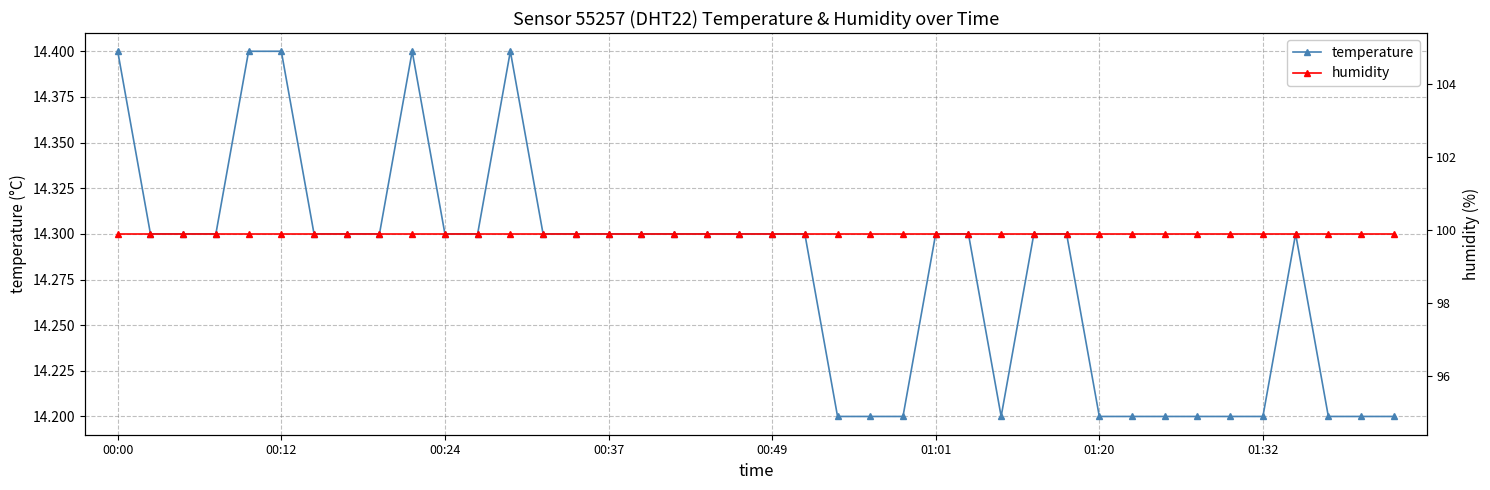

Count the temperature values in the range 14 to 15.

40